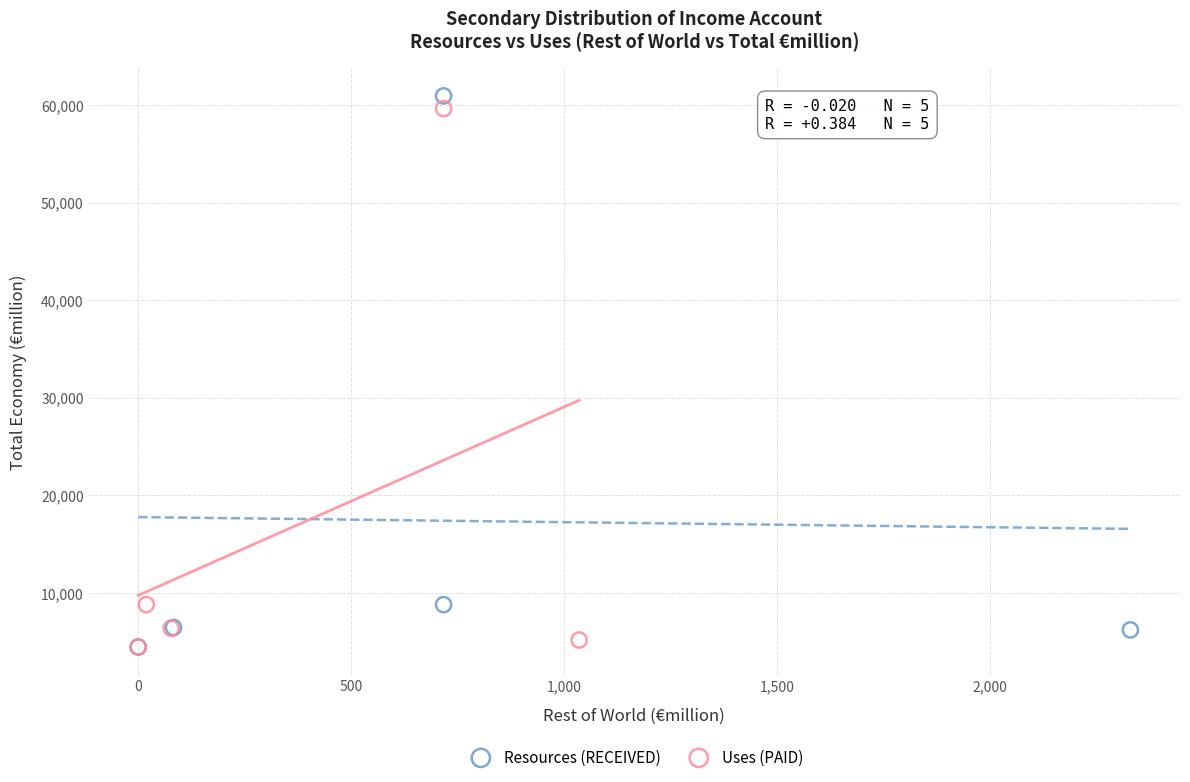

What are all the series names shown in the legend?

Resources (RECEIVED), Uses (PAID)